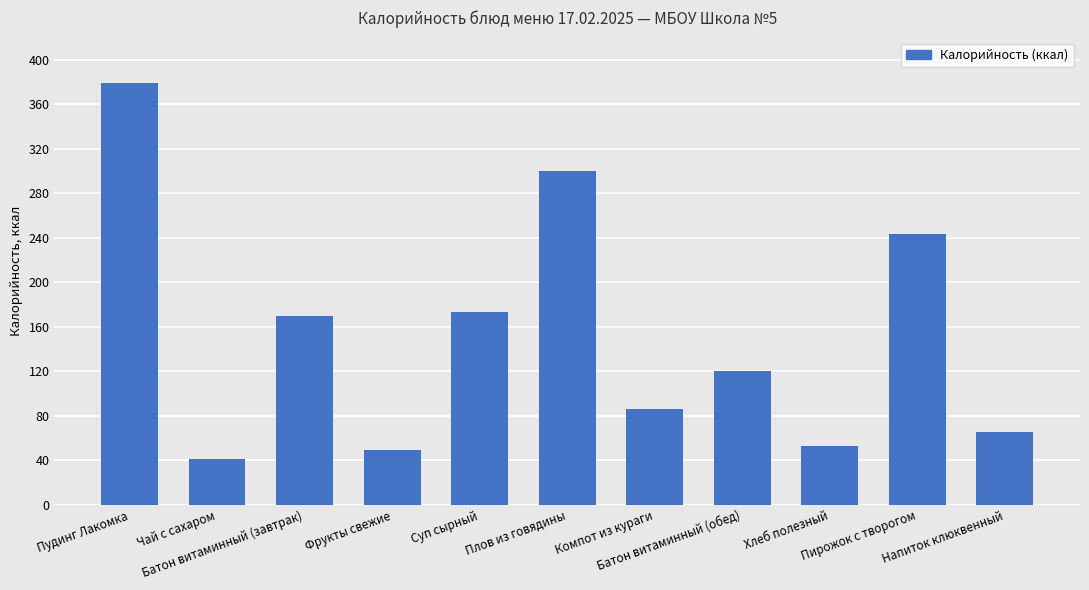

Which has a higher value, Суп сырный or Фрукты свежие?

Суп сырный